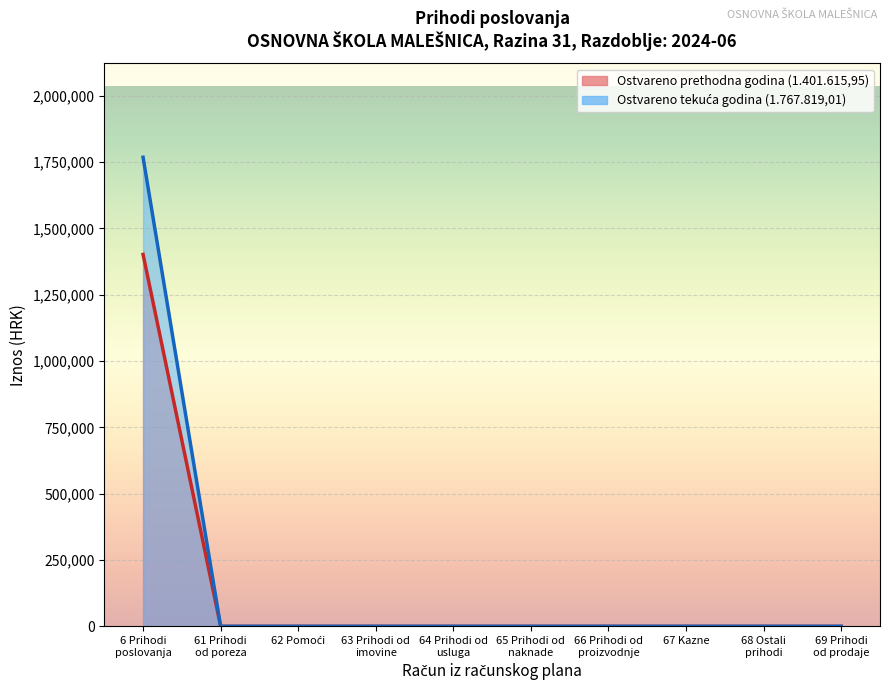

Is the value of Ostvareno u izvještajnom razdoblju tekuće godine at 611 greater than the value of Ostvareno u izvještajnom razdoblju prethodne godine at 61?

No